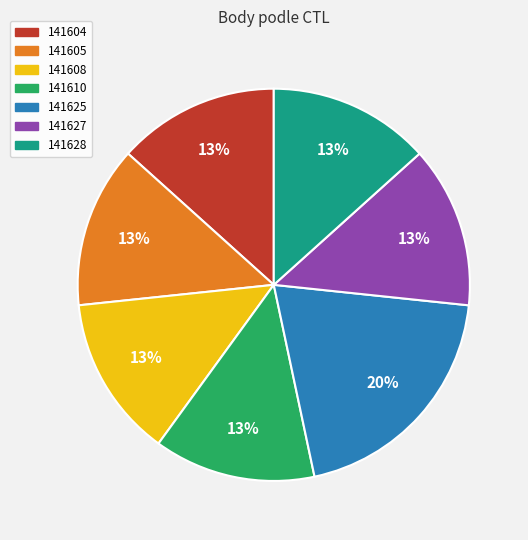

Is it true that 141605 is 13% of the pie?

True